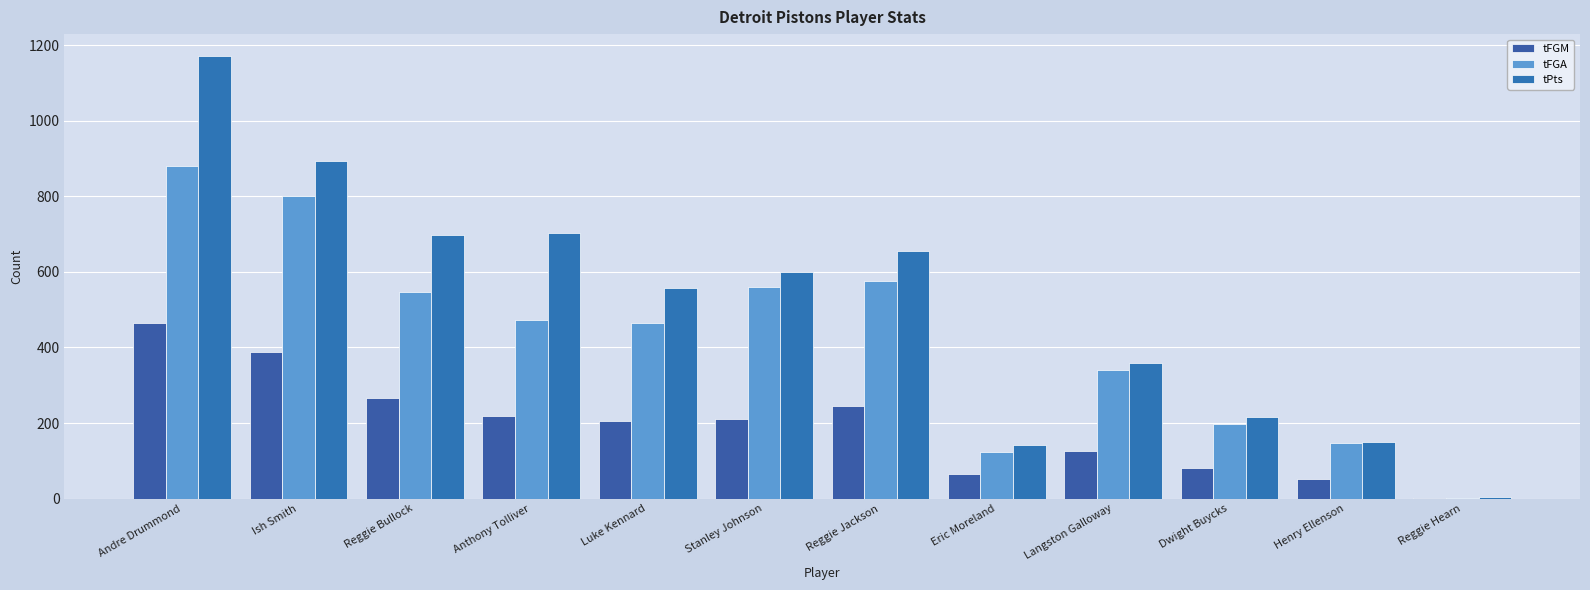

At how many categories does at least one series exceed 299?

8